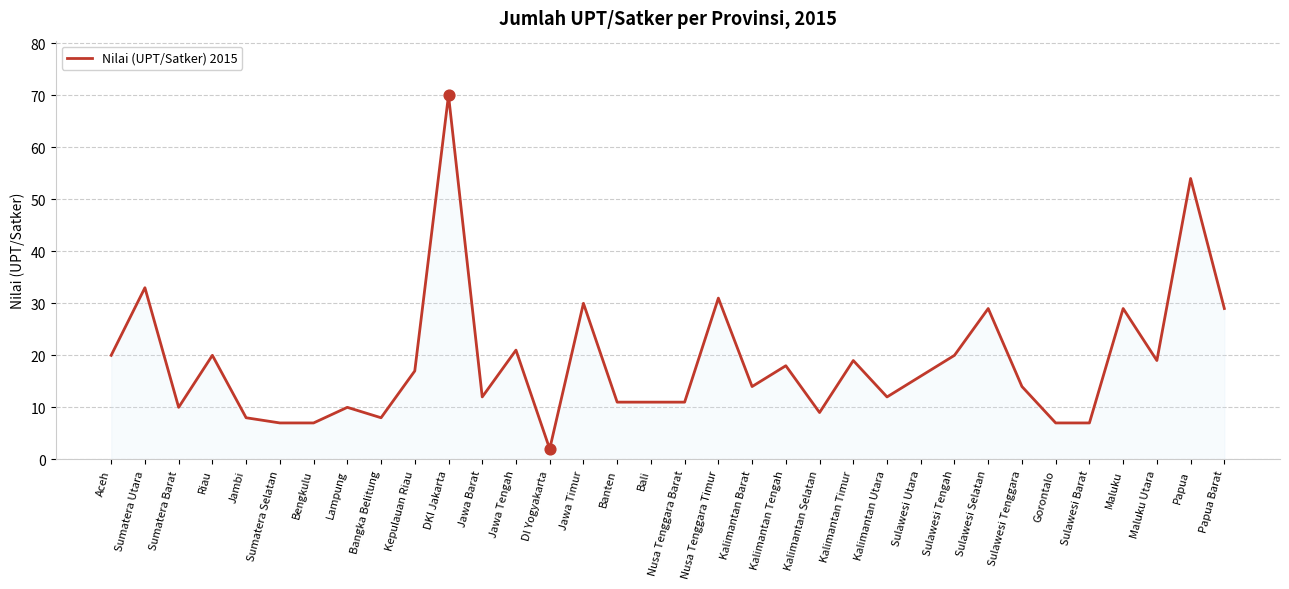

Which has a higher value, Kalimantan Barat or Sumatera Barat?

Kalimantan Barat